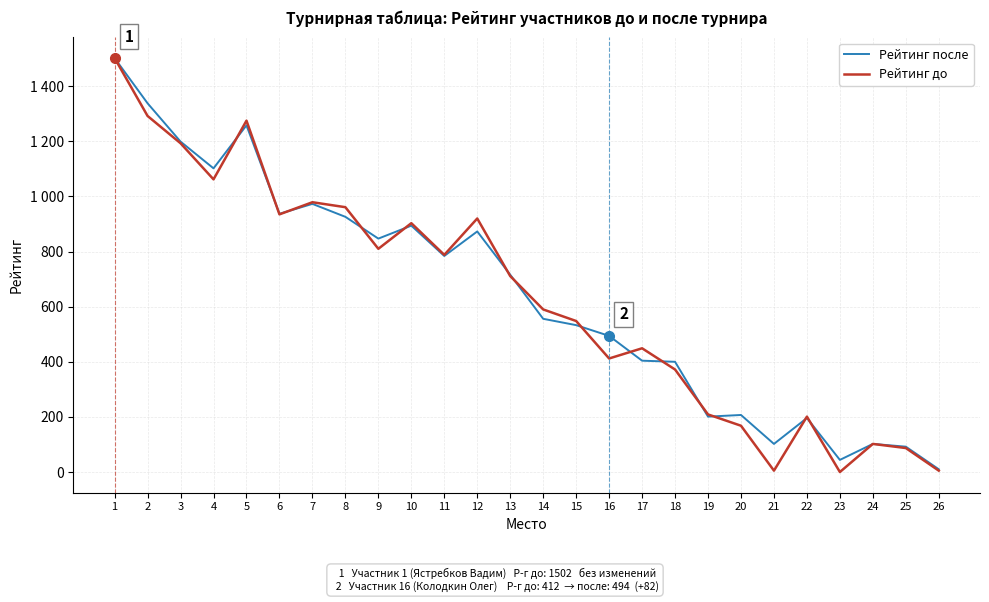

At how many categories does at least one series exceed 500?

15